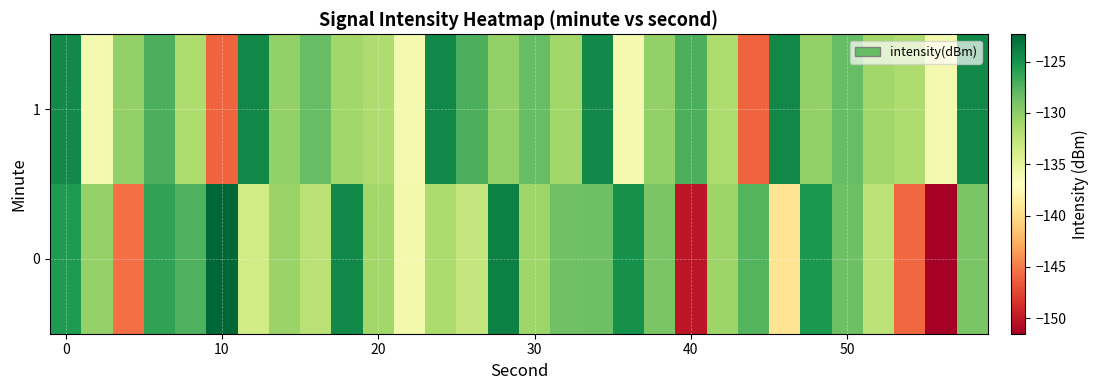

How many data points does each series have?

30